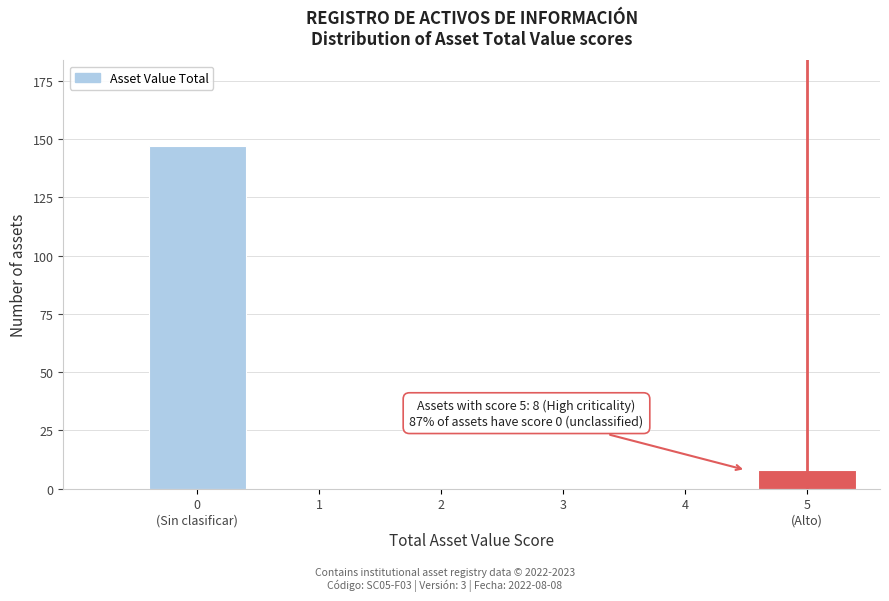

What is the greatest value displayed?

147